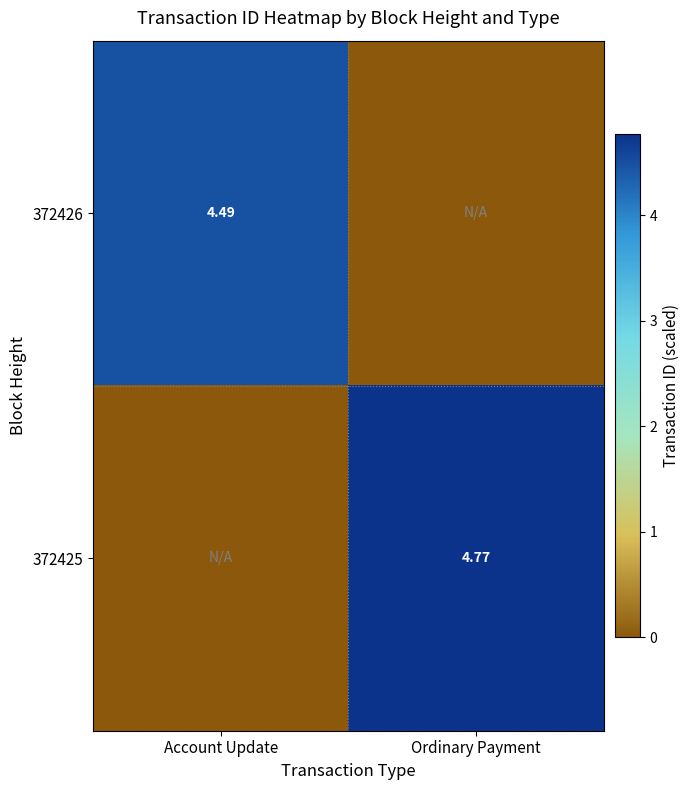

What is the maximum value for 372426?

4.5